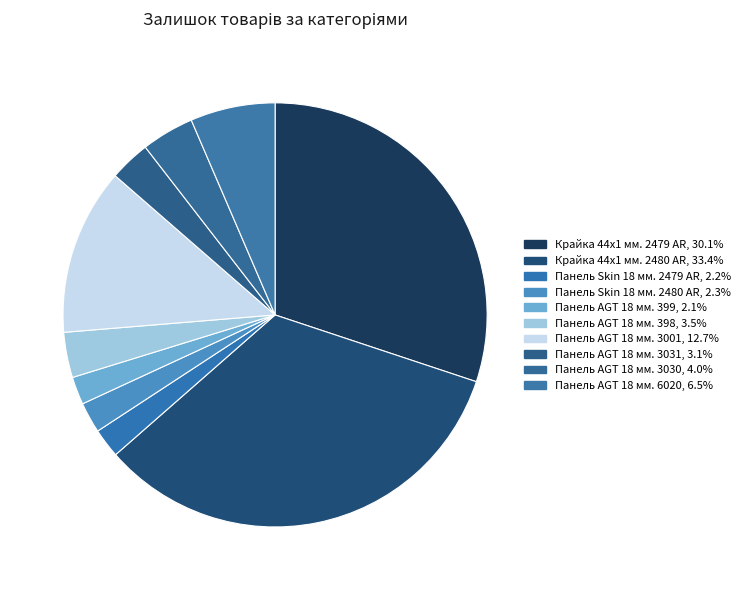

Count the number of slices in the pie.

10